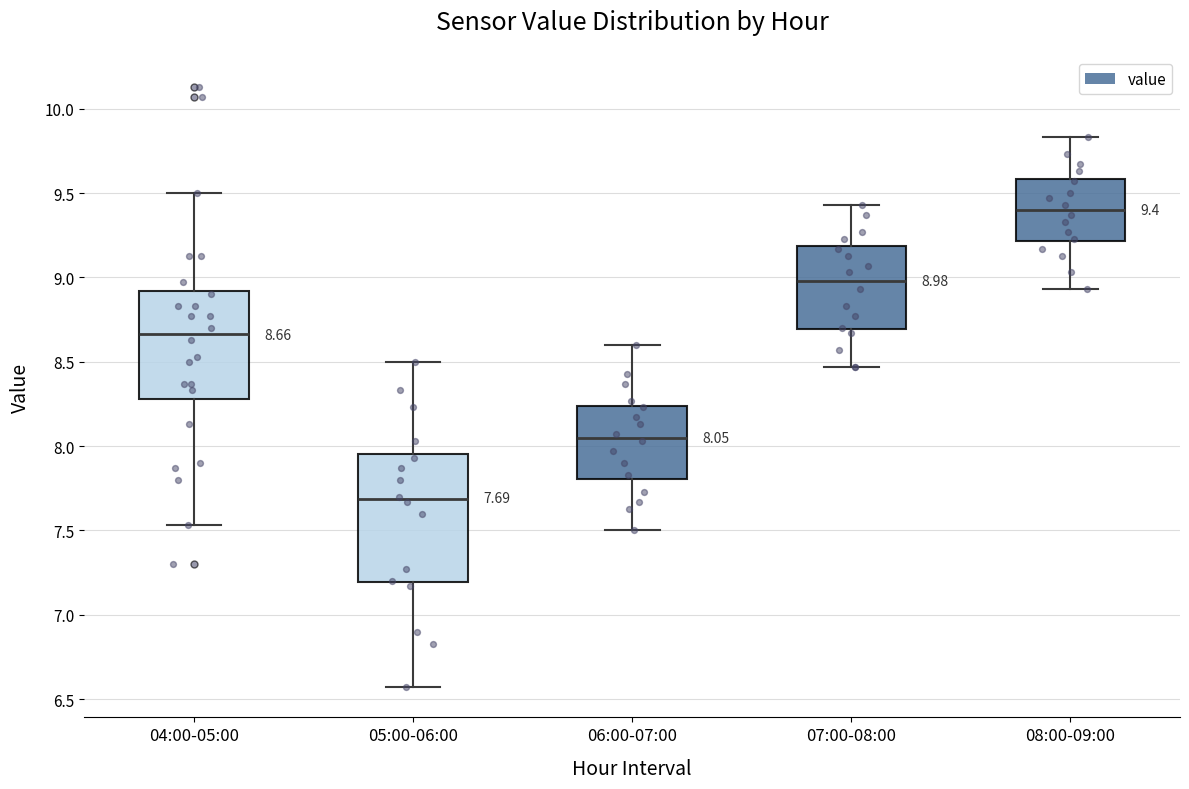

Which box has the highest median line?

08:00-09:00